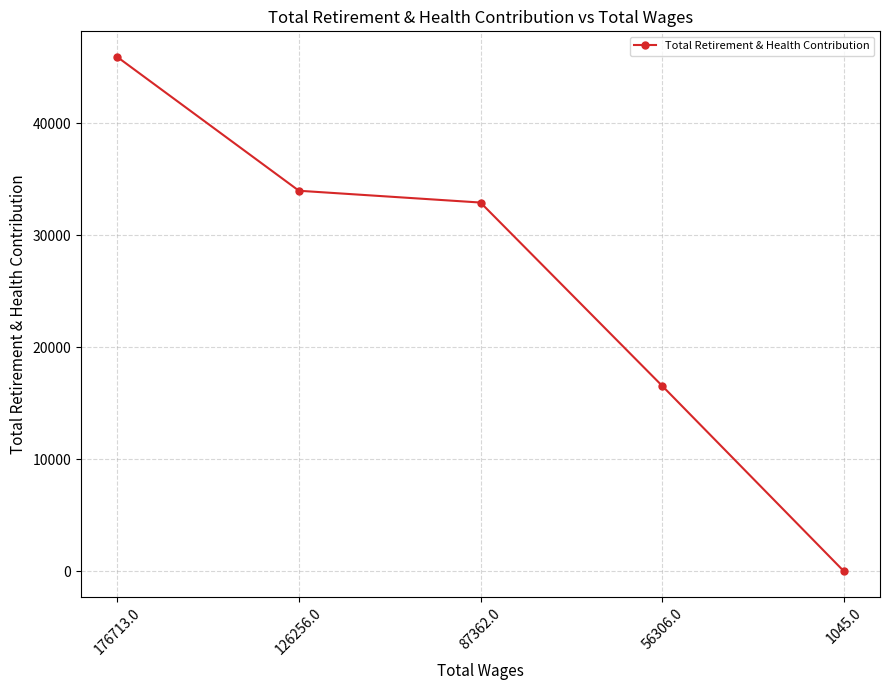

The value at 87362.0 is 32933. True or false?

True